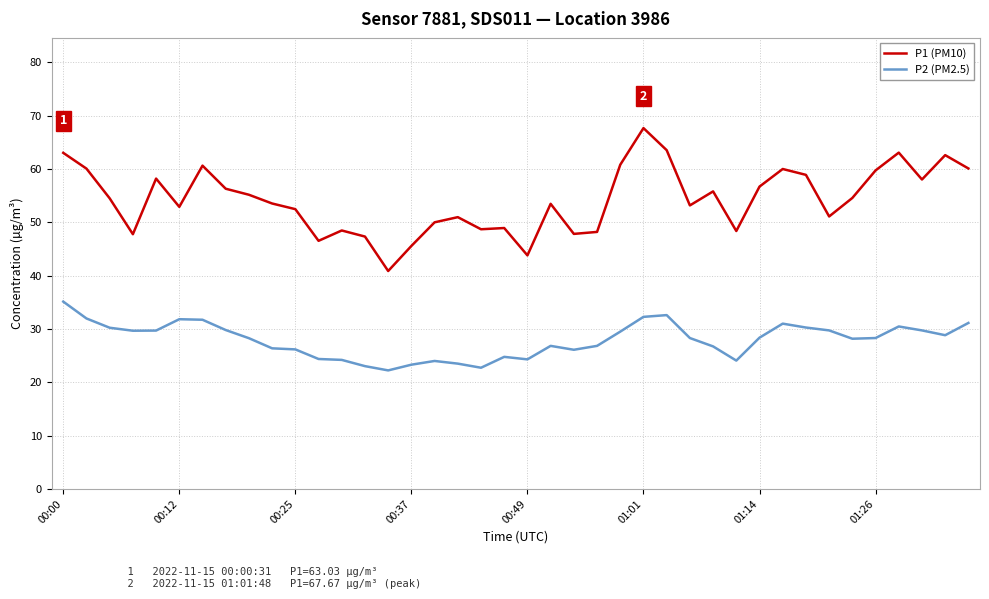

What is the difference between the maximum and minimum values in the P2 (PM2.5) series?

12.9